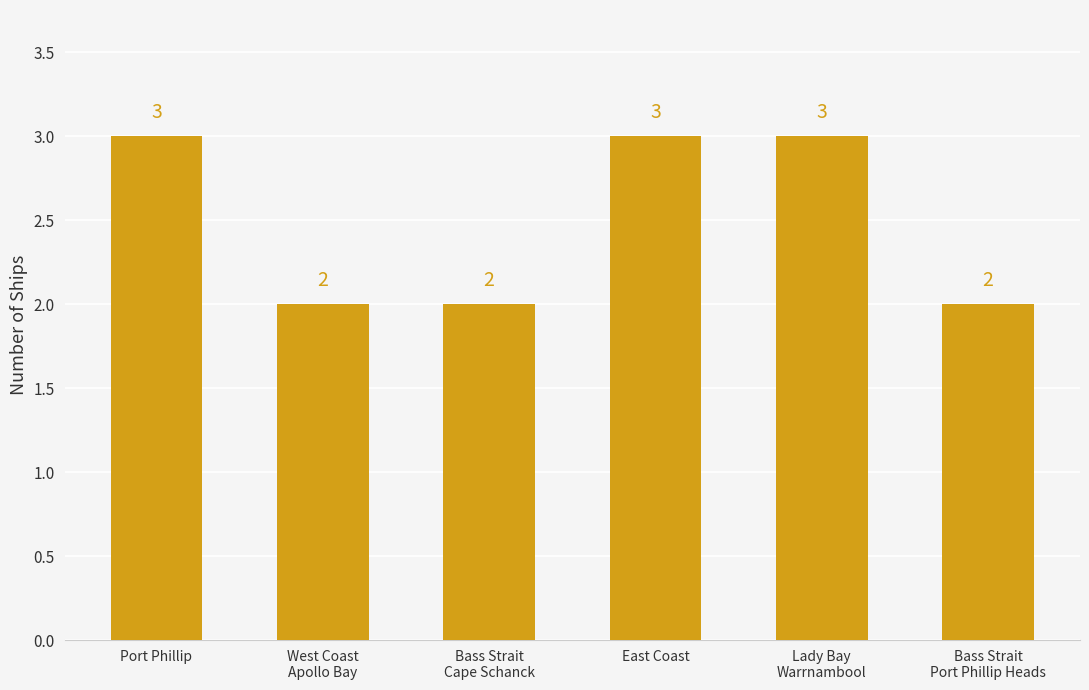

What is the change in value from West Coast
Apollo Bay to East Coast?

+1